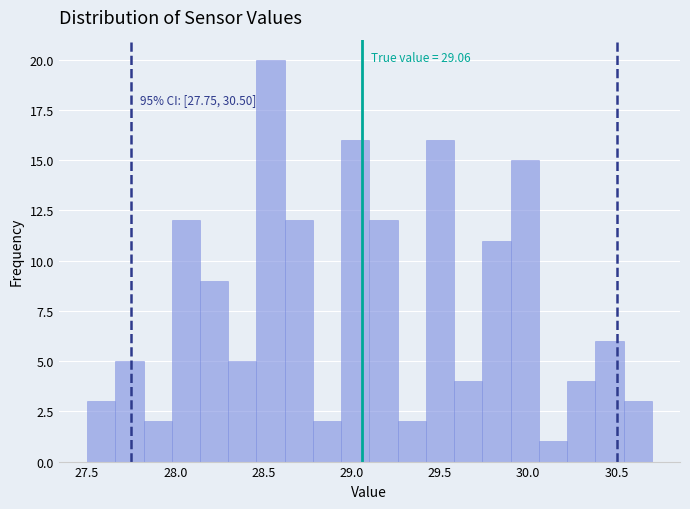

Around what value on the x-axis is the tallest bar? Give the approximate position of its centre, as read against the axis.

28.55